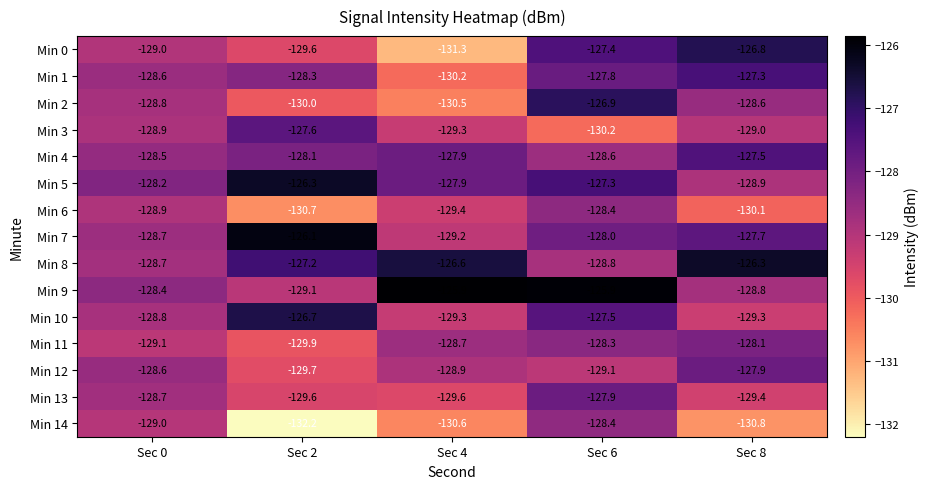

What is the greatest value displayed?

-125.9